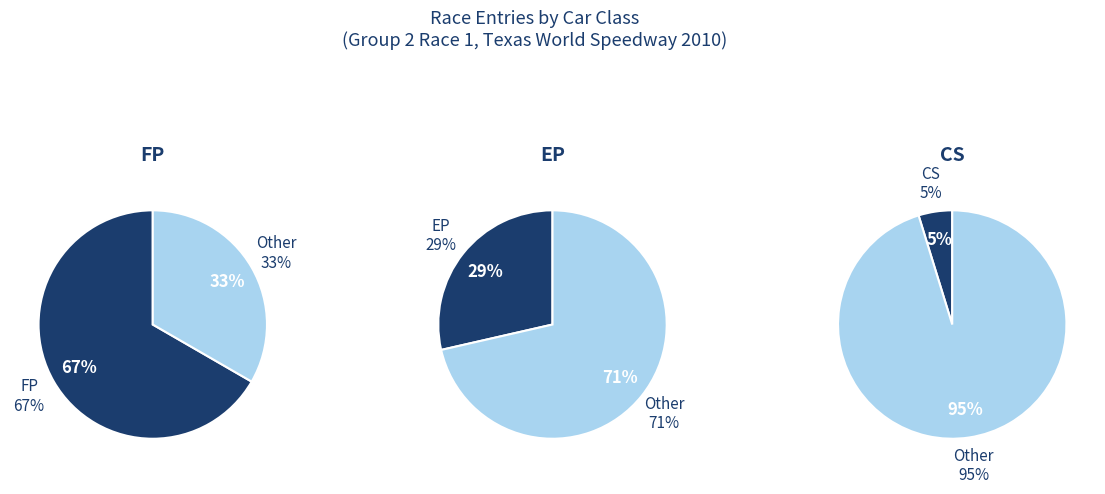

What is the ratio of the value at EP to the value at CS?

6.0